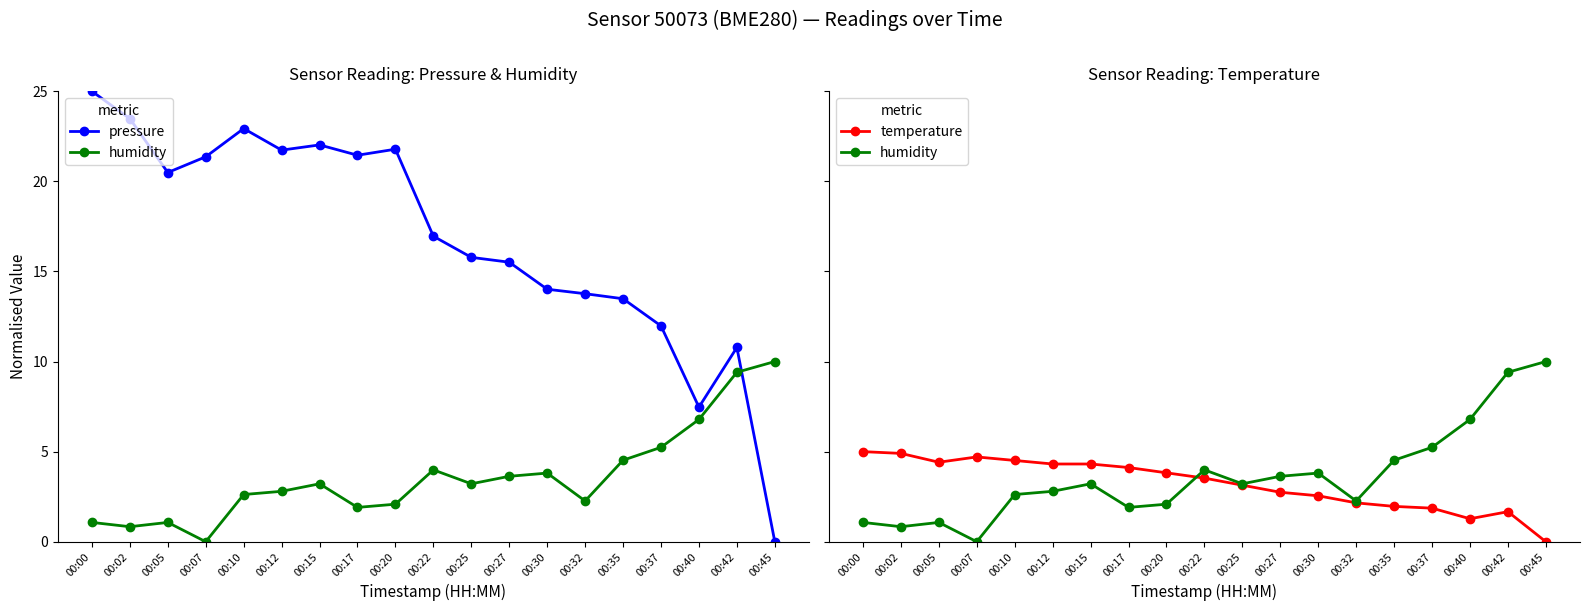

True or false: humidity and pressure intersect in this chart.

True